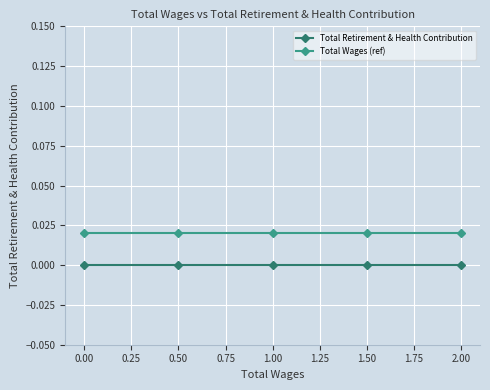

How many lines are shown in the chart?

2